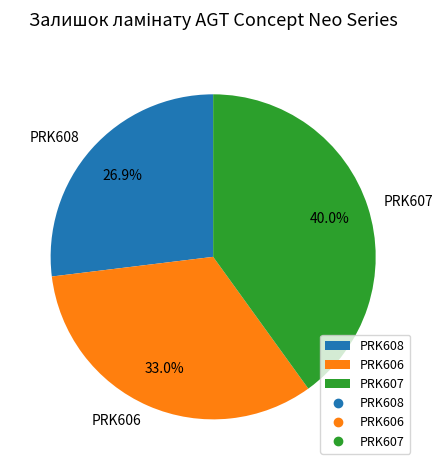

What portion of the pie excludes PRK607?

60.0%